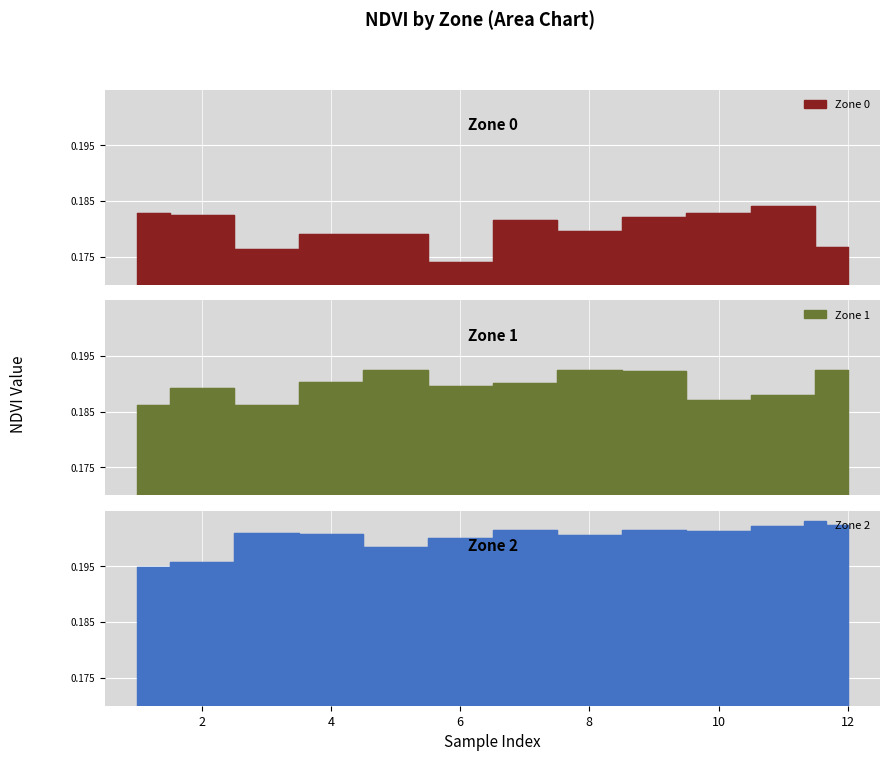

Is it true that Zone 1 equals 0.3 at 0?

False